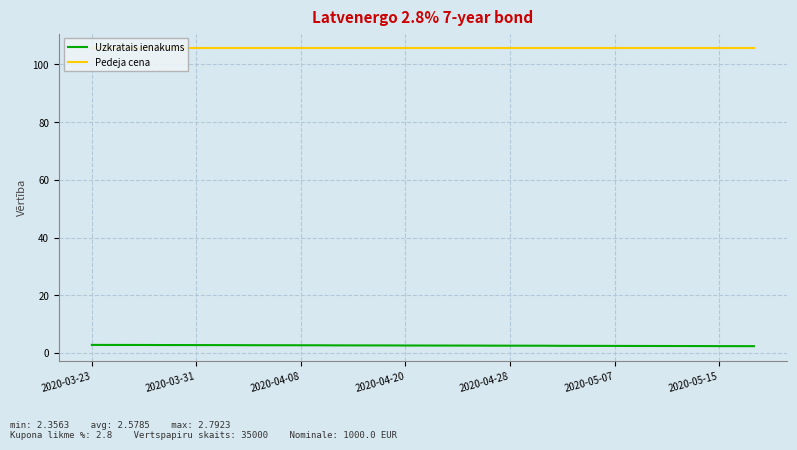

Rank the series by their maximum value, from highest to lowest.

Pedeja cena, Uzkratais ienakums